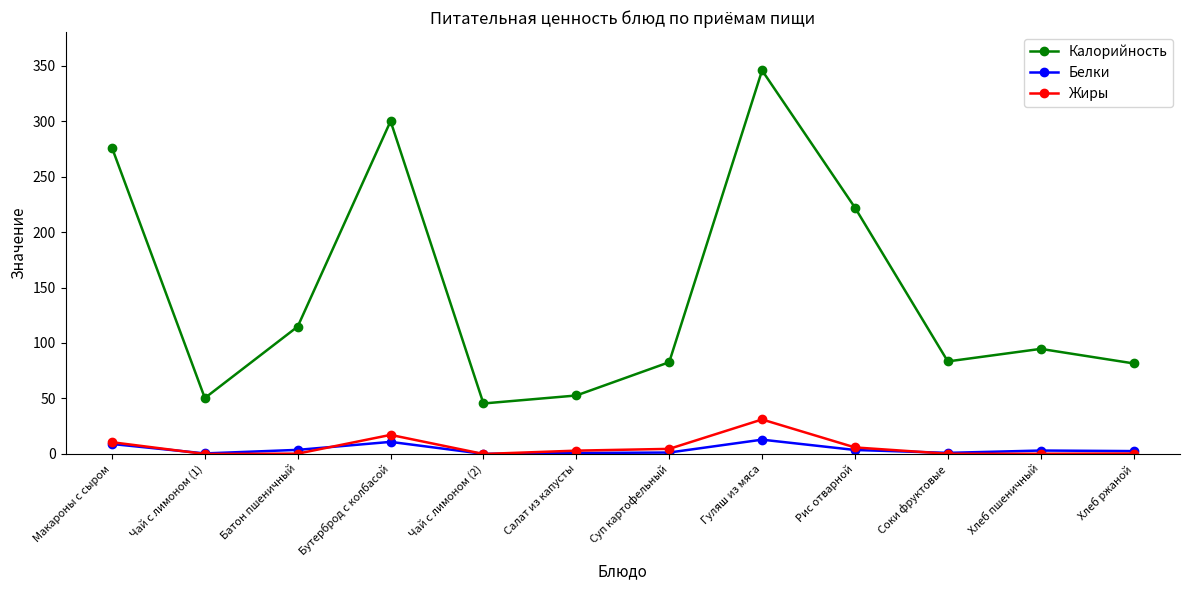

True or false: Белки has a value of 12.9 at Гуляш из мяса.

True